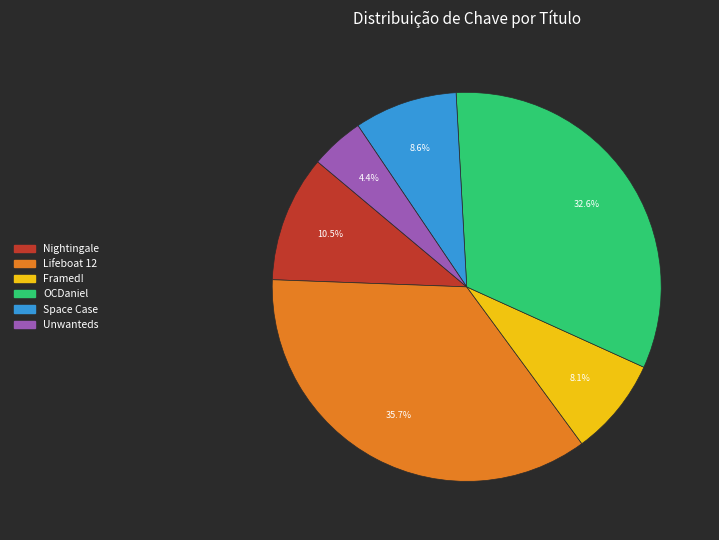

Is the sum of Framed! and Unwanteds greater than half?

No